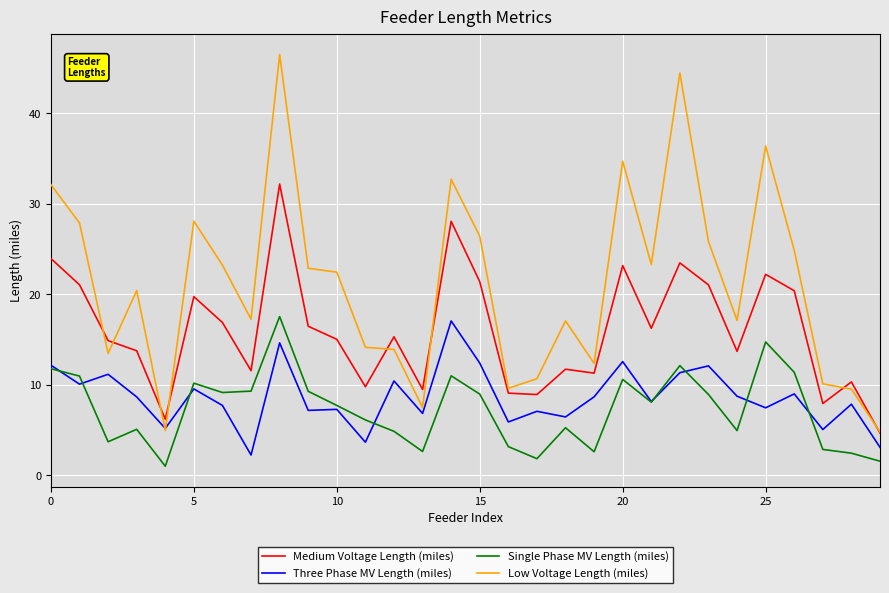

What is the difference between the maximum and minimum values in the Single Phase MV Length (miles) series?

16.5